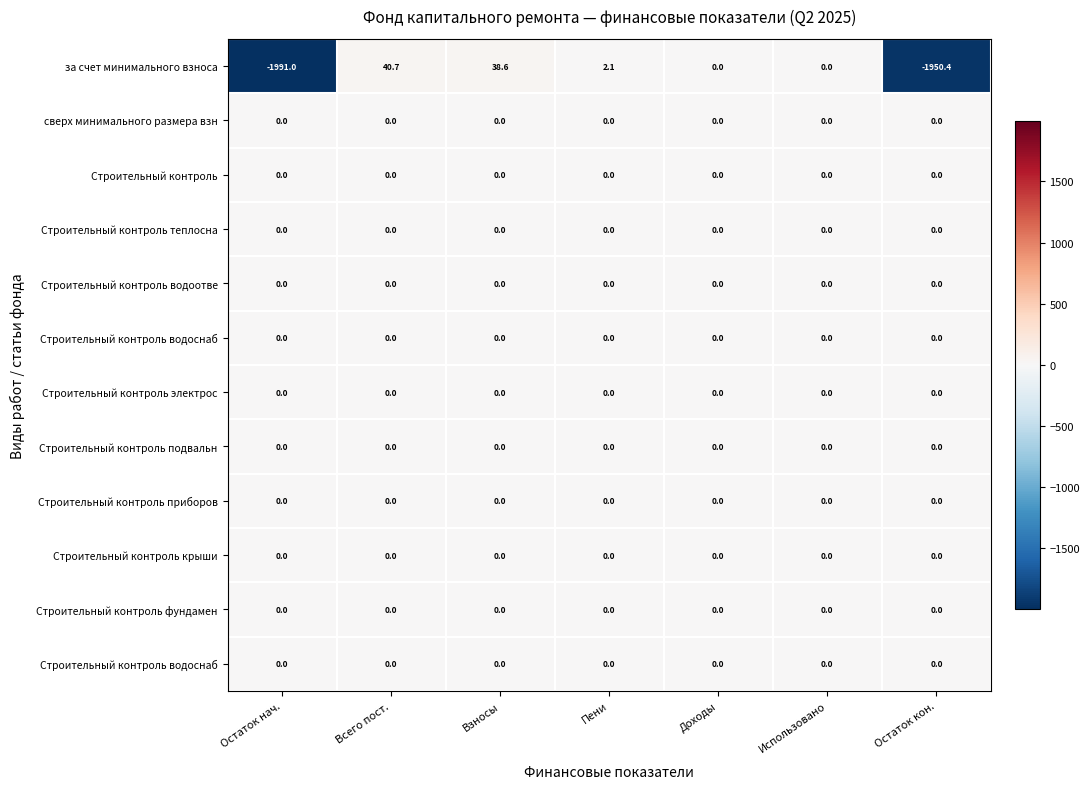

Count the number of data series in this chart.

12